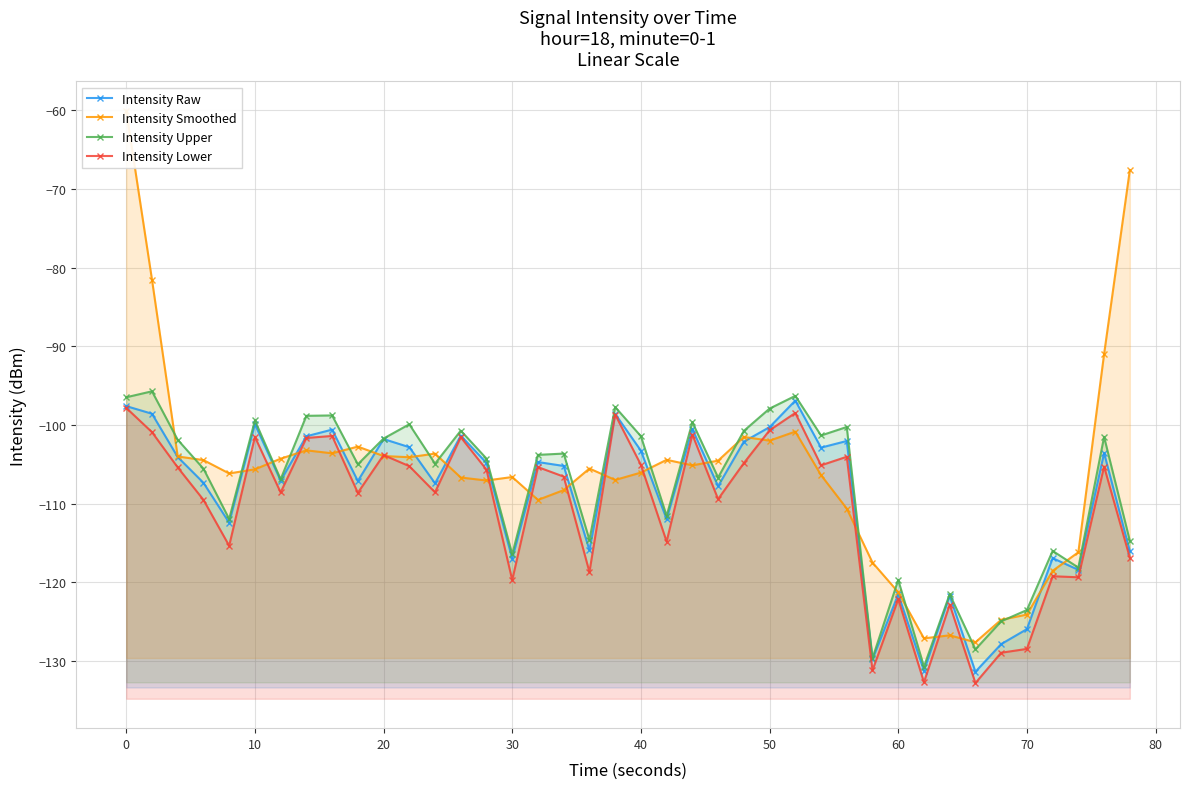

After their last crossing, which series has the higher values: Intensity Lower or Intensity Smoothed?

Intensity Smoothed